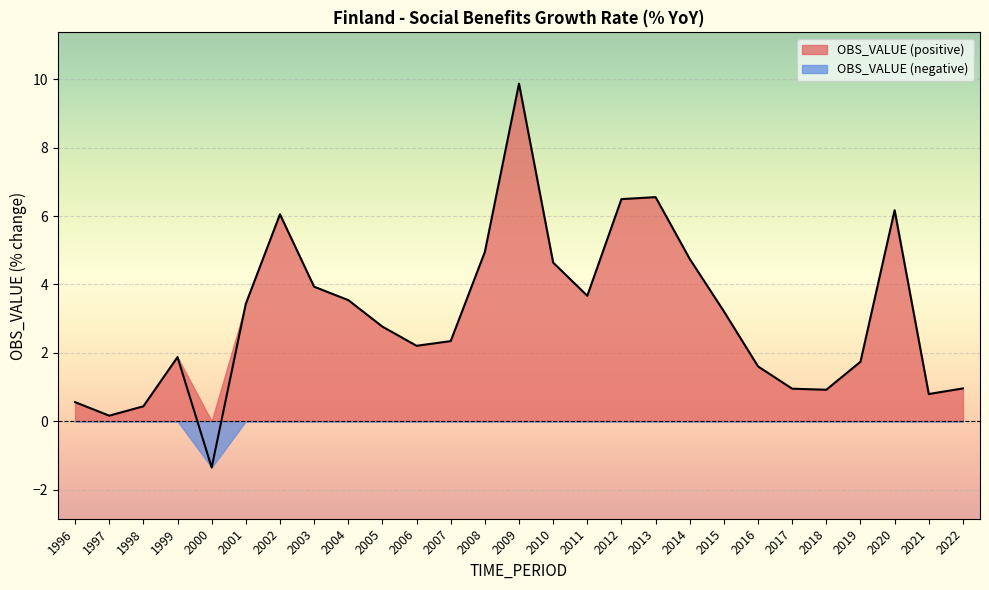

How many interior local valleys (lower than both neighbors) does the data have?

6